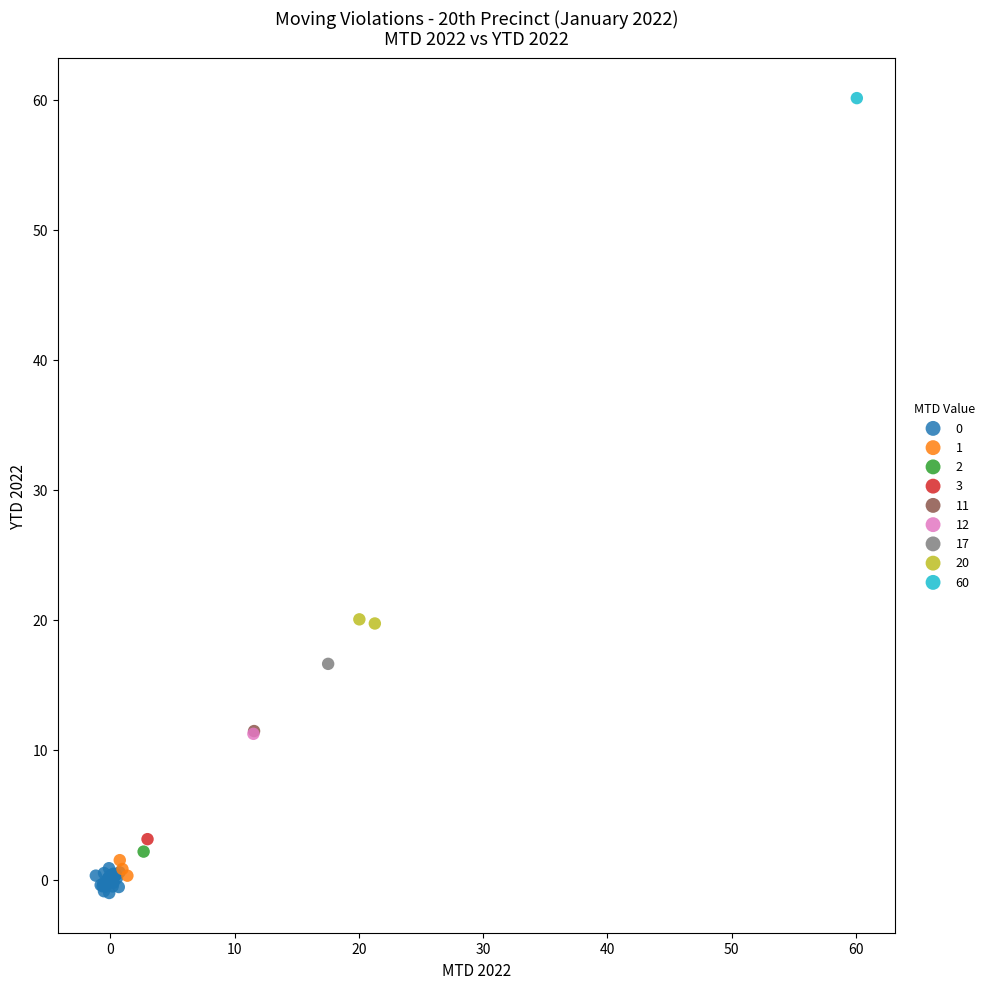

What are all the series names shown in the legend?

0, 1, 2, 3, 11, 12, 17, 20, 60